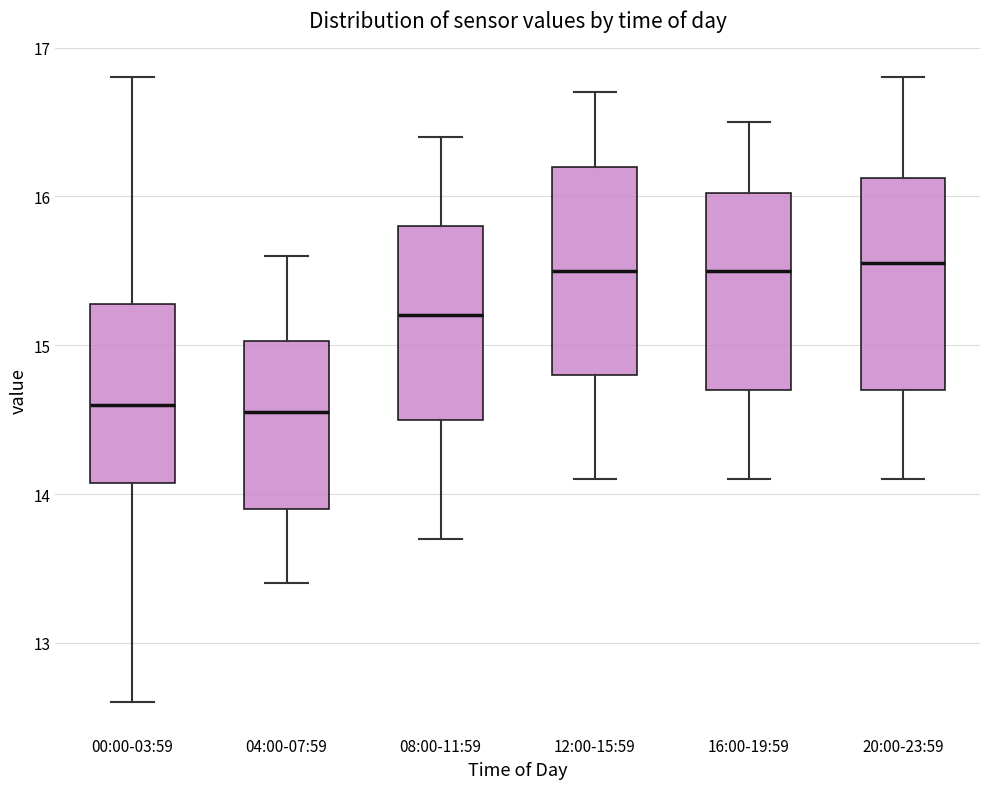

Where is the upper edge of the box for 00:00-03:59 on the y-axis? The values are not printed on the chart, so give them approximately, as read against the axis.

15.3